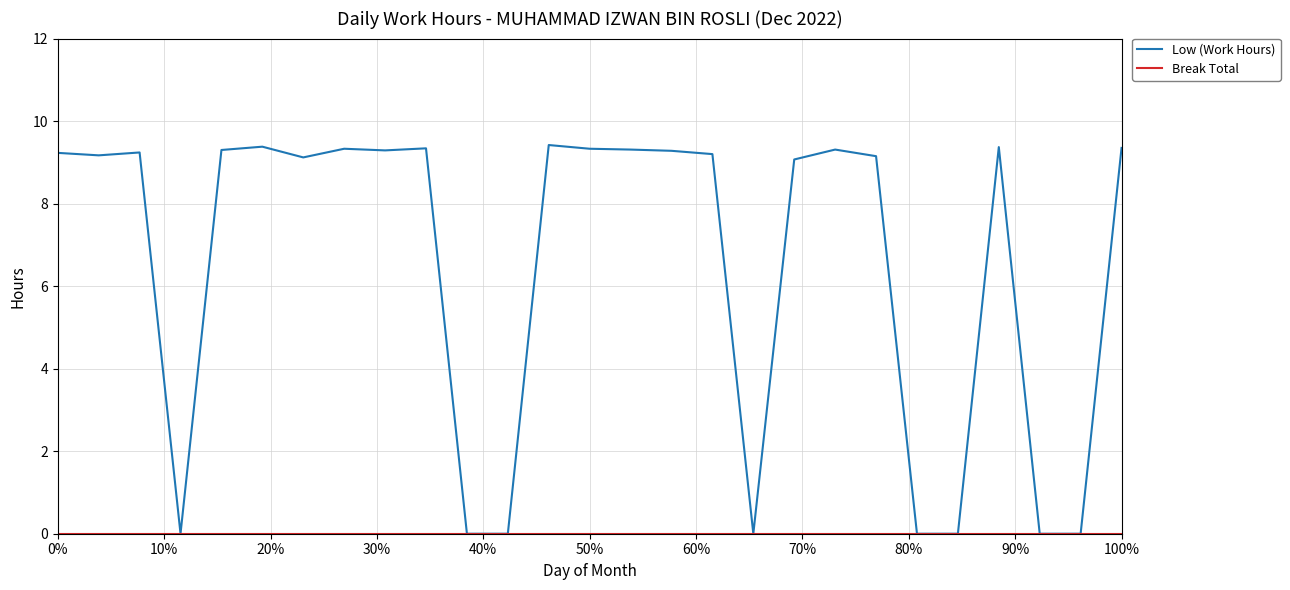

Count the number of data series in this chart.

2